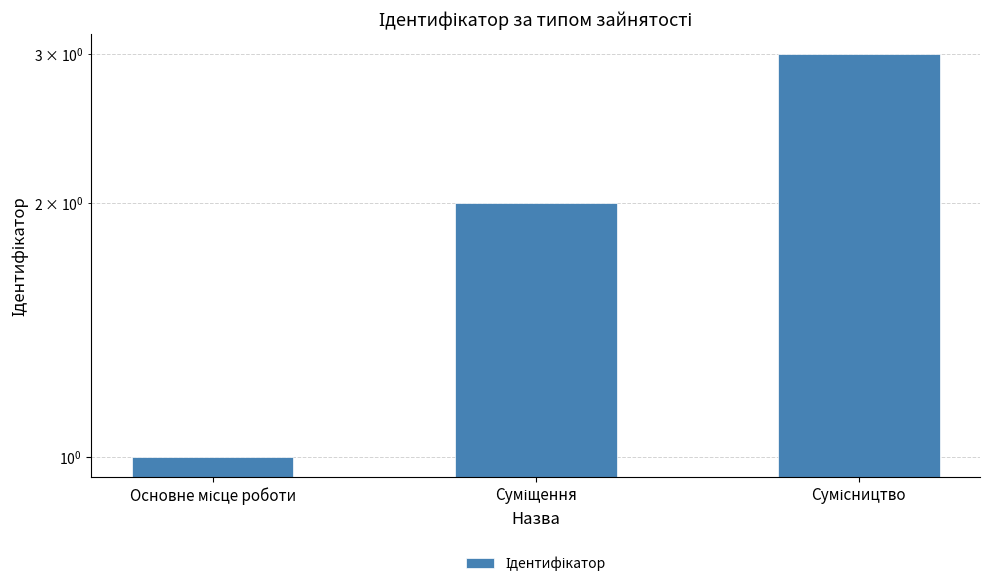

What is the ratio of the value at Суміщення to the value at Сумісництво?

0.7